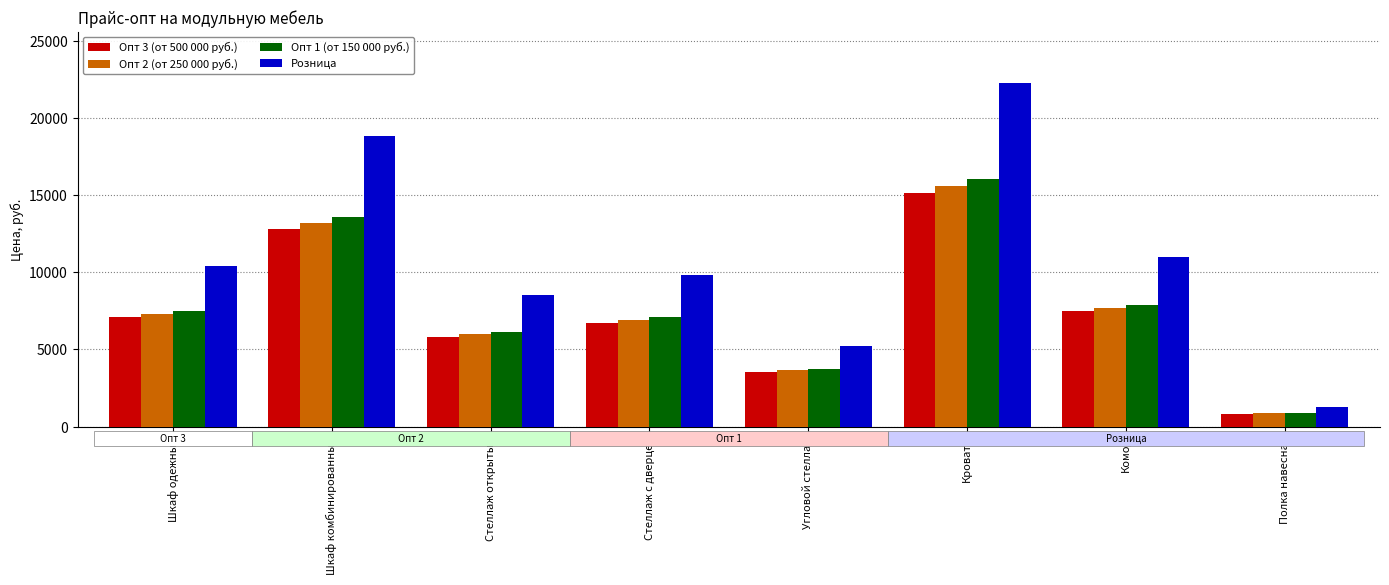

The Опт 1 (от 150 000 руб.) series shows 25784.9 at Кровать. True or false?

False